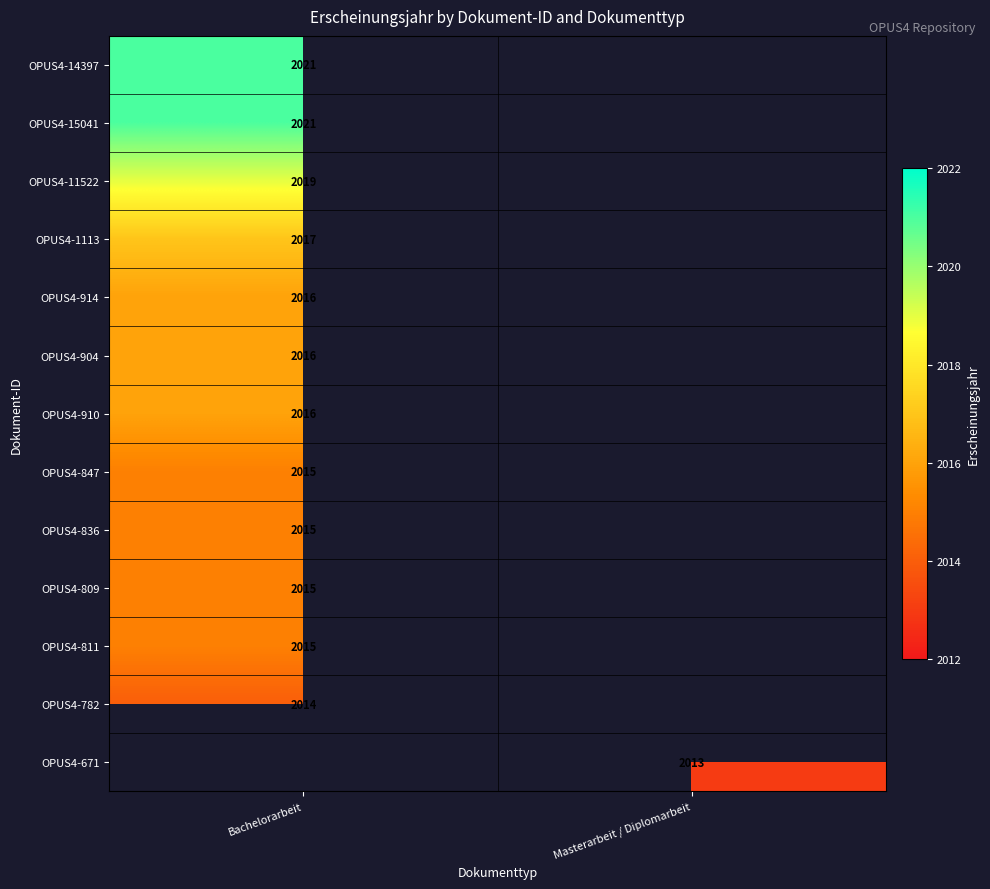

True or false: OPUS4-811 has a value of 953 at Bachelorarbeit.

False